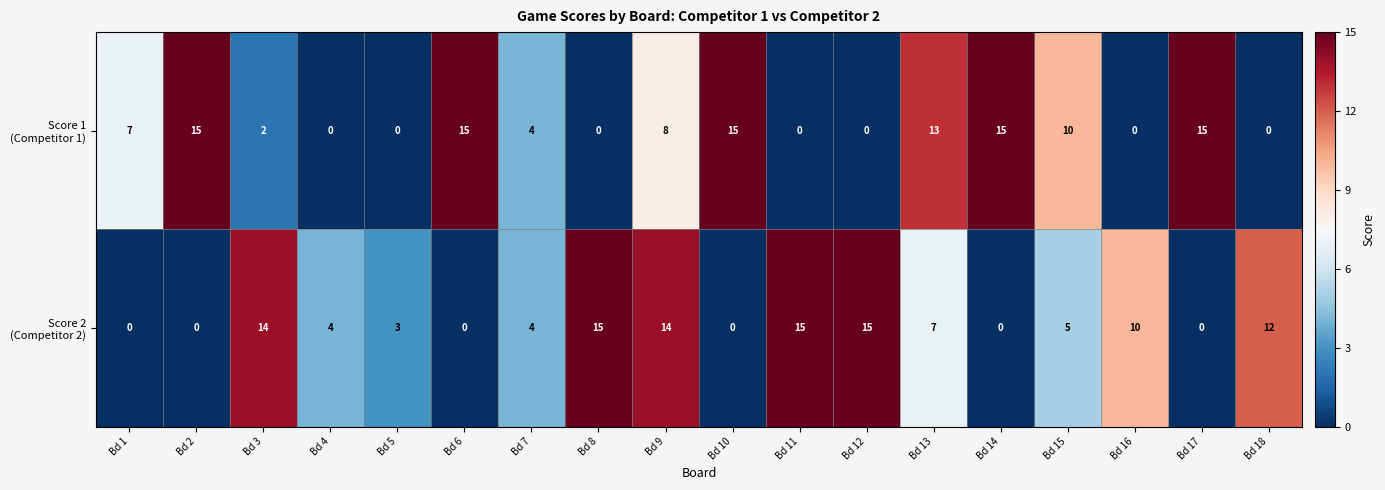

What is the difference between the highest and lowest values at Bd 8?

15